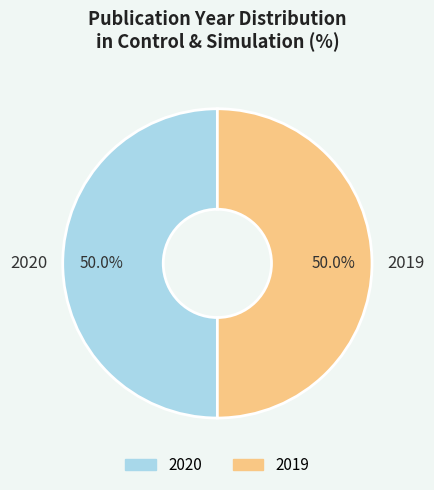

Approximately how many times larger is the value at 2020 compared to 2019?

1.0